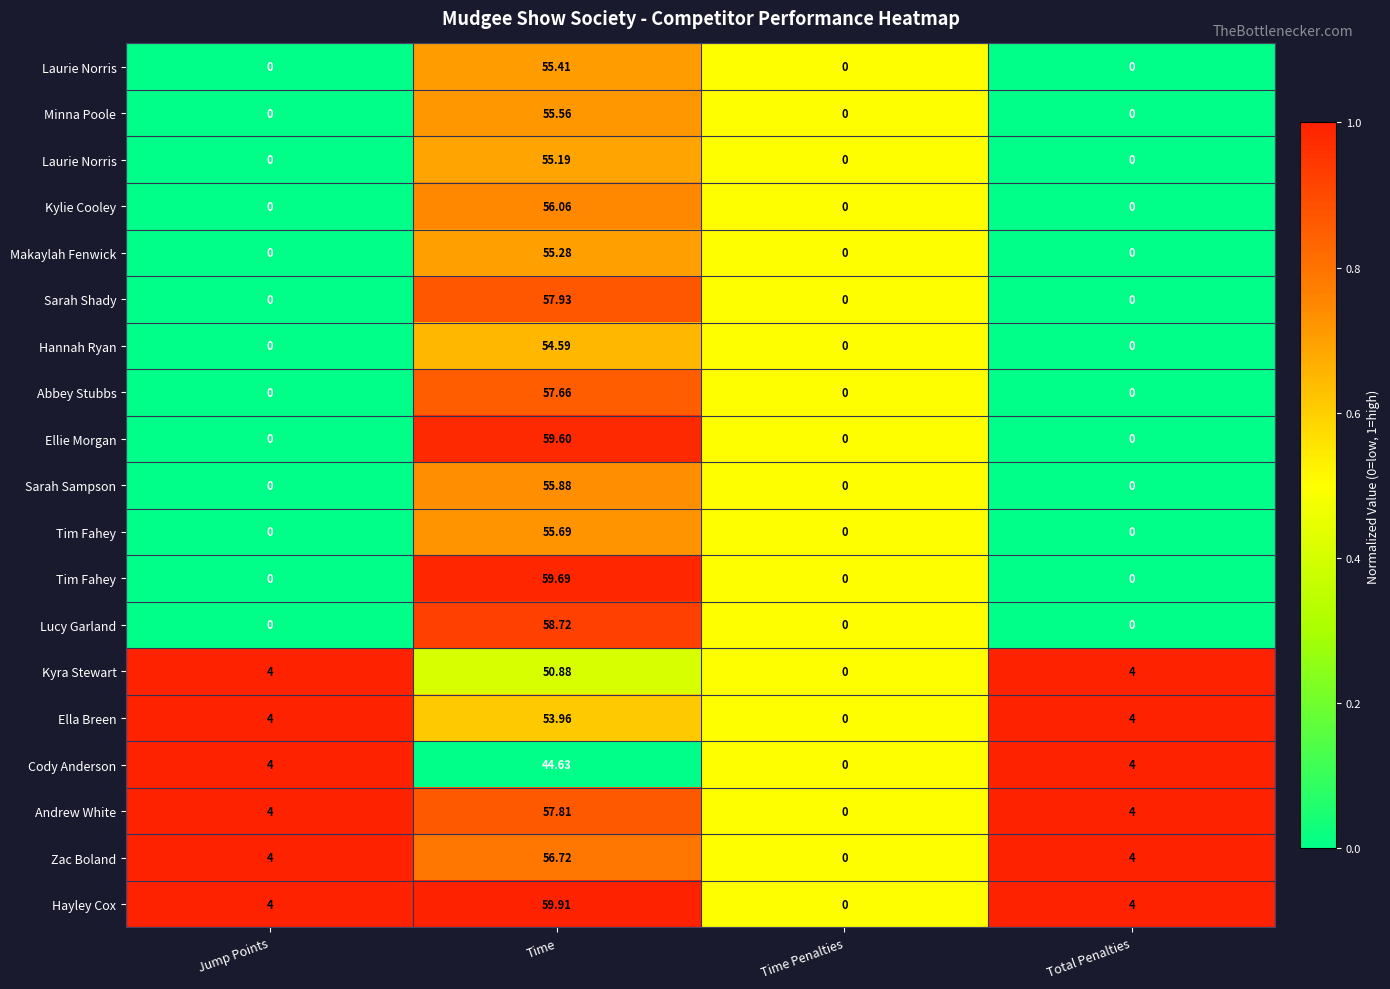

At which category is the sum across all series the highest?

Time